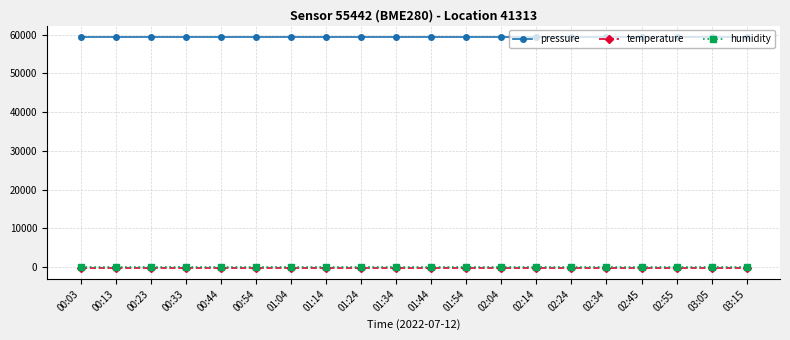

Is it true that pressure equals 59360.6 at 01:24?

True